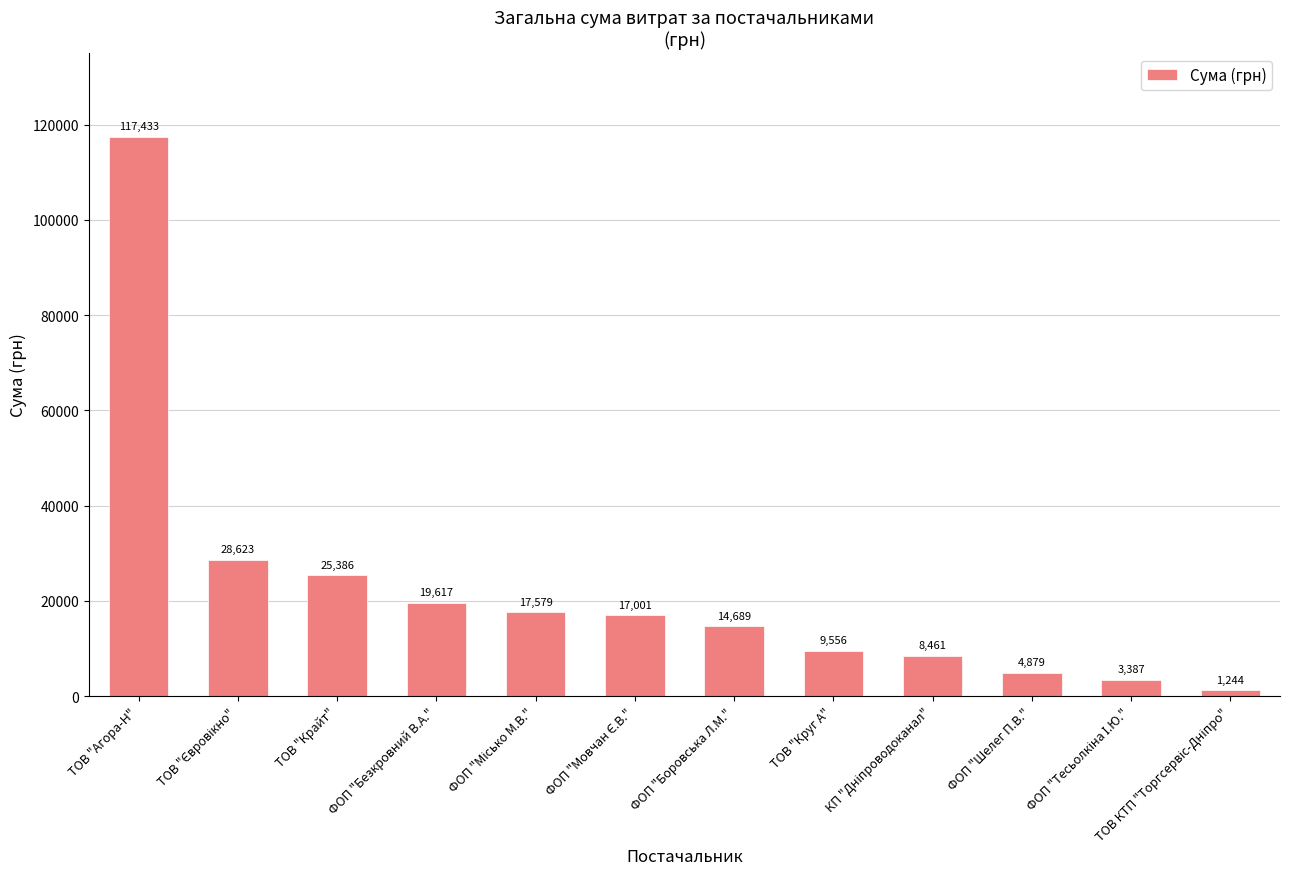

What is the average value?

22321.2